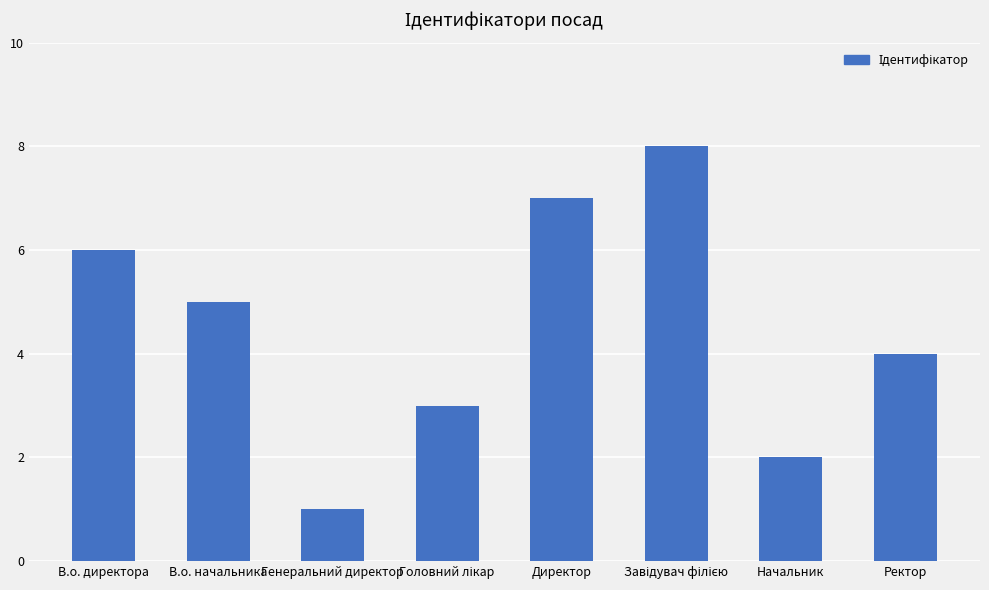

Reading left to right, what are all the values shown in this chart?

6	5	1	3	7	8	2	4